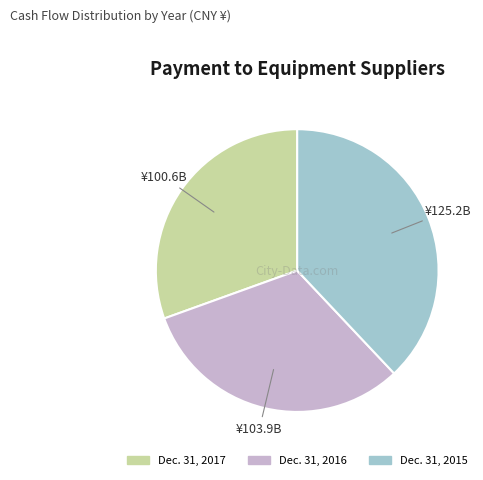

Is there a majority slice in this chart?

No